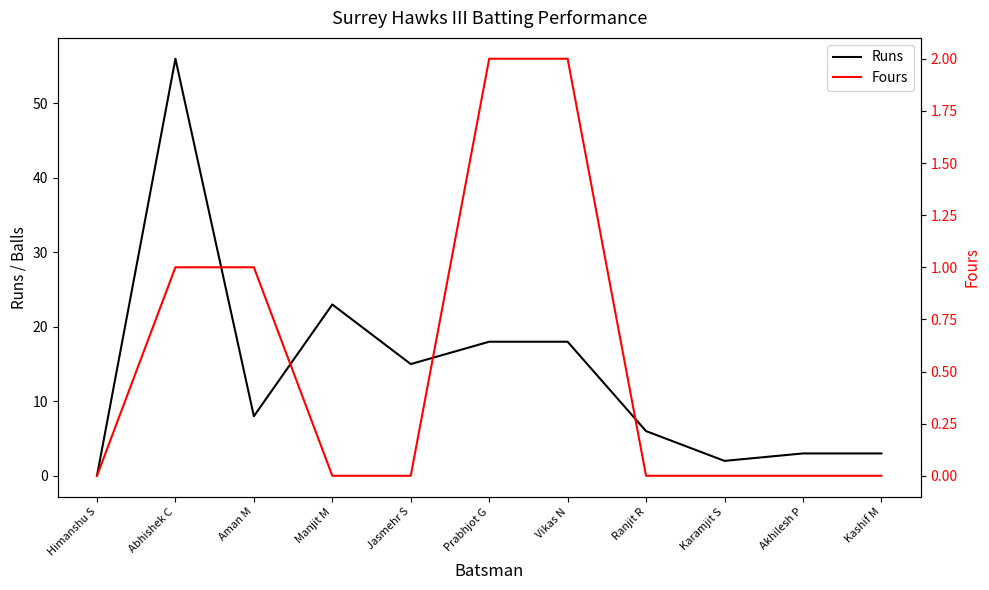

Rank the series by their average value, from lowest to highest.

Fours, Runs